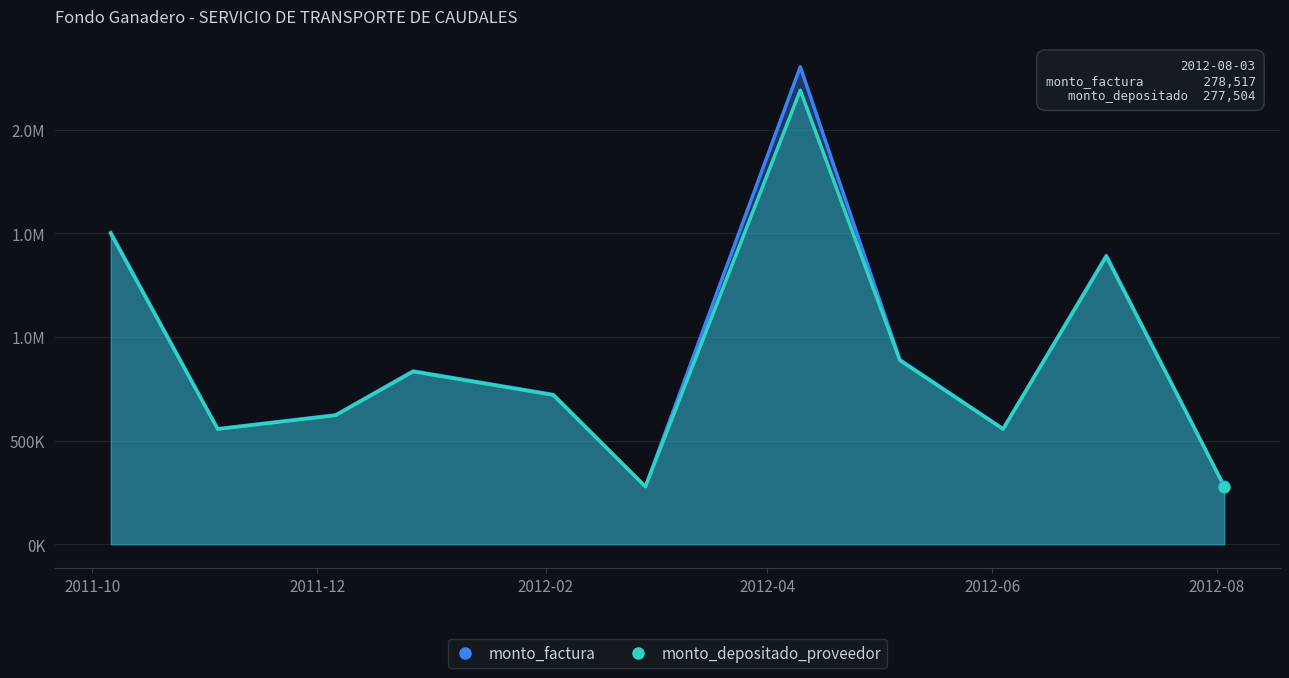

Which series reaches the minimum Y coordinate?

monto_depositado_proveedor